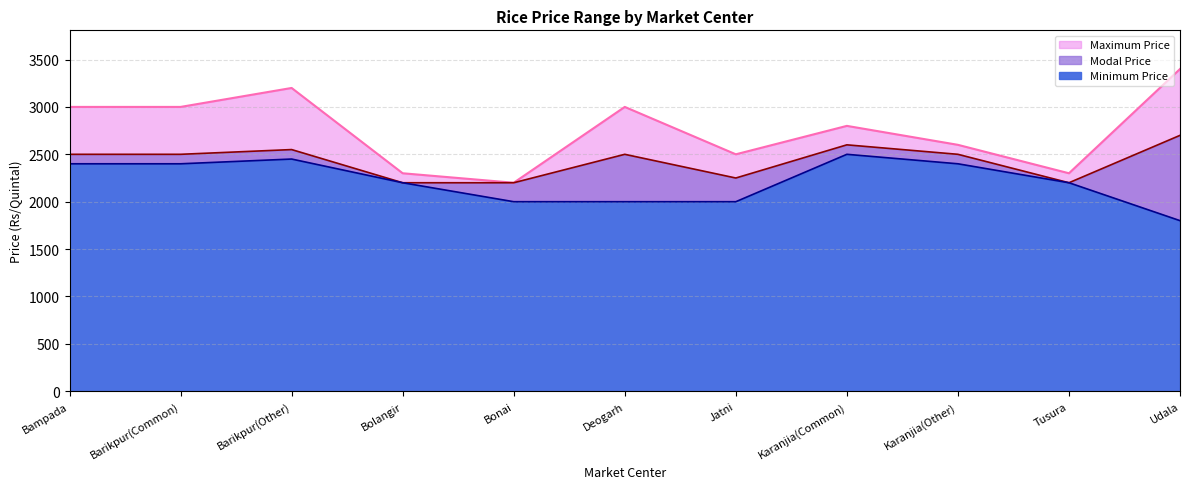

What is the sum of the Modal Price values at Bampada and Karanjia(Common)?

5100